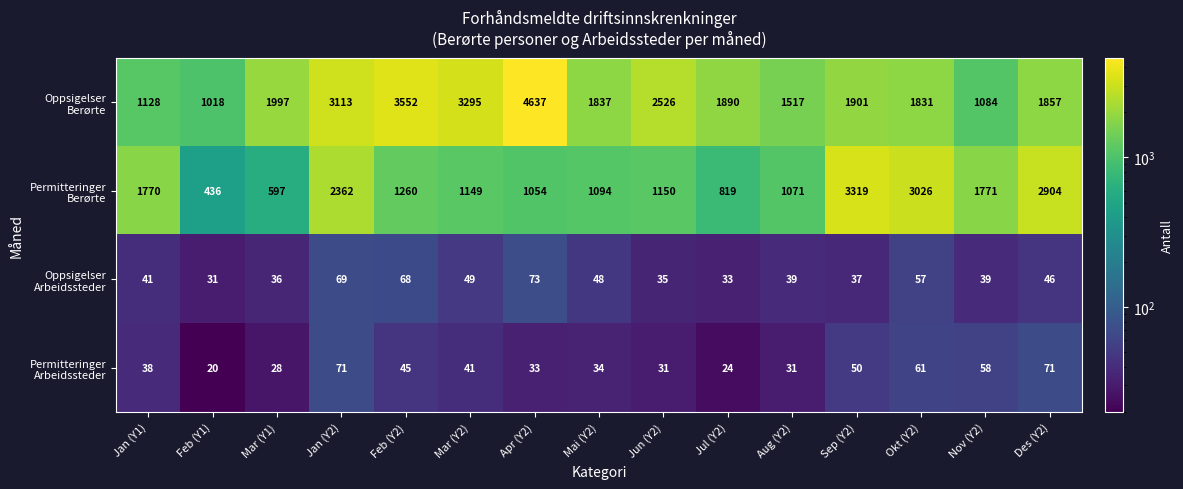

How many series are shown in this chart?

4